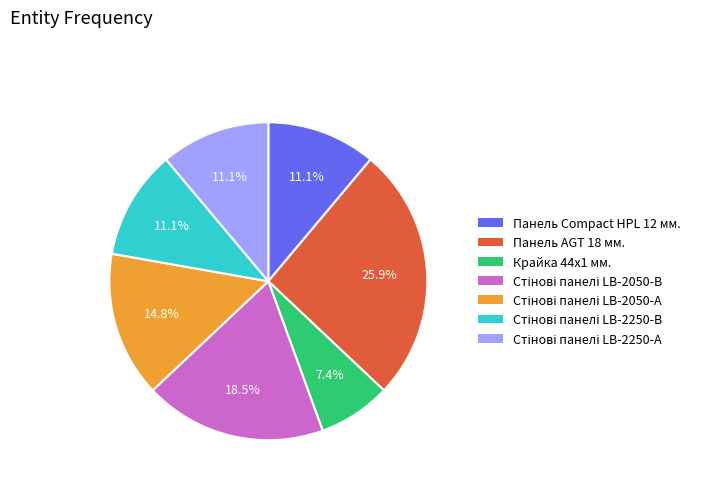

What portion of the pie excludes Панель AGT 18 мм.?

74.1%